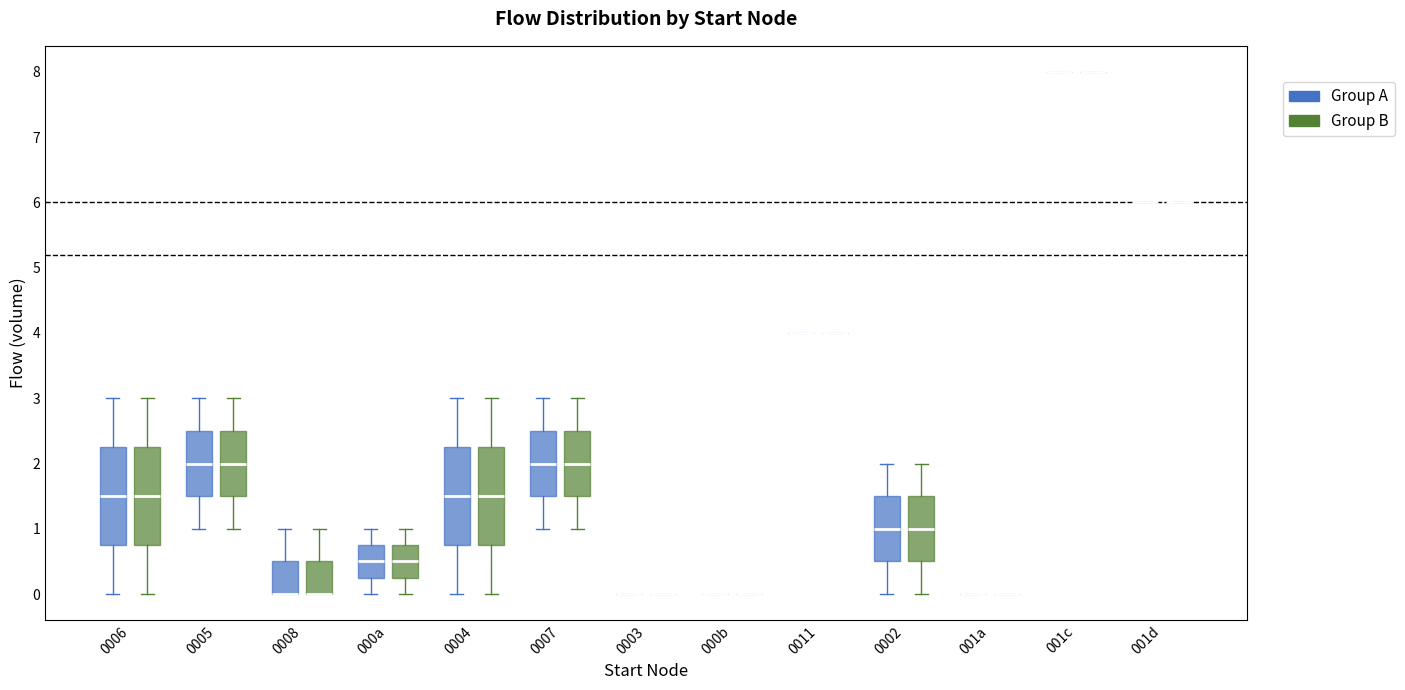

Reading left to right, transcribe this box plot: for each box, give where its median line is, the range the box spans, and where its two whiskers end, as read against the y-axis. The values are not printed on the chart, so give them approximately, as read against the axis.

0006 (Group A): median 1.5, box 0.8 to 2.3, whiskers 0.0 to 3.0
0006 (Group B): median 1.5, box 0.8 to 2.3, whiskers 0.0 to 3.0
0005 (Group A): median 2.0, box 1.5 to 2.5, whiskers 1.0 to 3.0
0005 (Group B): median 2.0, box 1.5 to 2.5, whiskers 1.0 to 3.0
0008 (Group A): median 0.0 (drawn on the box's lower edge), box 0.0 to 0.5, whiskers 0.0 to 1.0
0008 (Group B): median 0.0 (drawn on the box's lower edge), box 0.0 to 0.5, whiskers 0.0 to 1.0
000a (Group A): median 0.5, box 0.3 to 0.8, whiskers 0.0 to 1.0
000a (Group B): median 0.5, box 0.3 to 0.8, whiskers 0.0 to 1.0
0004 (Group A): median 1.5, box 0.8 to 2.3, whiskers 0.0 to 3.0
0004 (Group B): median 1.5, box 0.8 to 2.3, whiskers 0.0 to 3.0
0007 (Group A): median 2.0, box 1.5 to 2.5, whiskers 1.0 to 3.0
0007 (Group B): median 2.0, box 1.5 to 2.5, whiskers 1.0 to 3.0
0003 (Group A): box collapsed to a line at 0.0, whiskers 0.0 to 0.0
0003 (Group B): box collapsed to a line at 0.0, whiskers 0.0 to 0.0
000b (Group A): box collapsed to a line at 0.0, whiskers 0.0 to 0.0
000b (Group B): box collapsed to a line at 0.0, whiskers 0.0 to 0.0
0011 (Group A): box collapsed to a line at 4.0, whiskers 4.0 to 4.0
0011 (Group B): box collapsed to a line at 4.0, whiskers 4.0 to 4.0
0002 (Group A): median 1.0, box 0.5 to 1.5, whiskers 0.0 to 2.0
0002 (Group B): median 1.0, box 0.5 to 1.5, whiskers 0.0 to 2.0
001a (Group A): box collapsed to a line at 0.0, whiskers 0.0 to 0.0
001a (Group B): box collapsed to a line at 0.0, whiskers 0.0 to 0.0
001c (Group A): box collapsed to a line at 8.0, whiskers 8.0 to 8.0
001c (Group B): box collapsed to a line at 8.0, whiskers 8.0 to 8.0
001d (Group A): box collapsed to a line at 6.0, whiskers 6.0 to 6.0
001d (Group B): box collapsed to a line at 6.0, whiskers 6.0 to 6.0